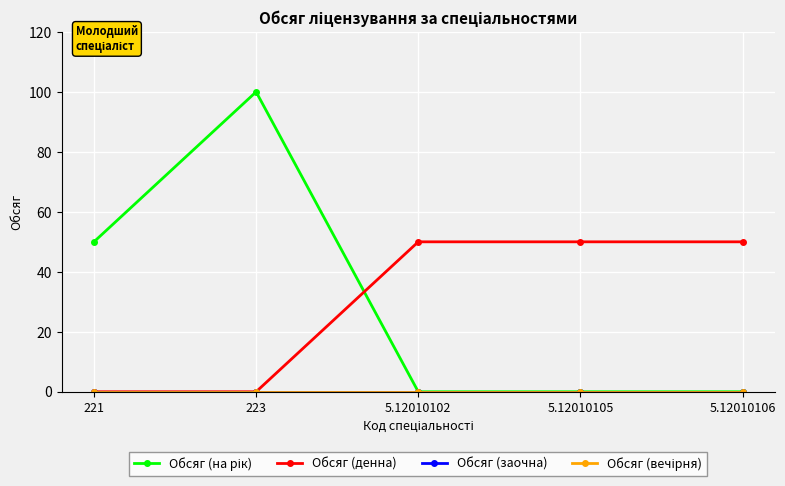

Which has a higher value, 5.12010102 or 223?

223